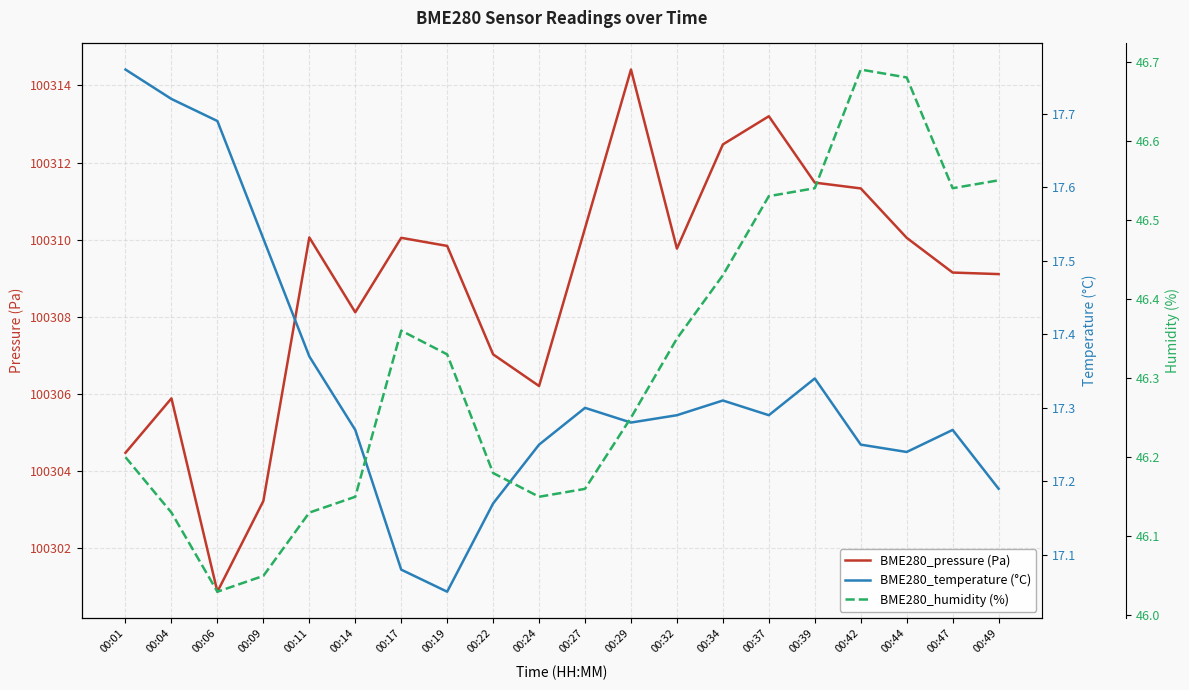

What is the value of the BME280_pressure (Pa) point at the 4th from the left?

100303.2